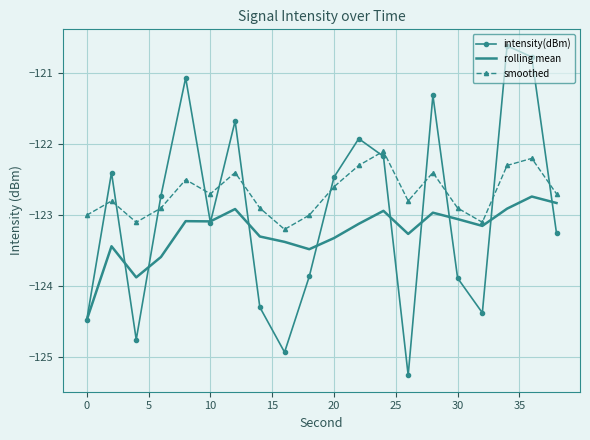

Rank the series by their average value, from lowest to highest.

rolling mean, intensity(dBm), smoothed